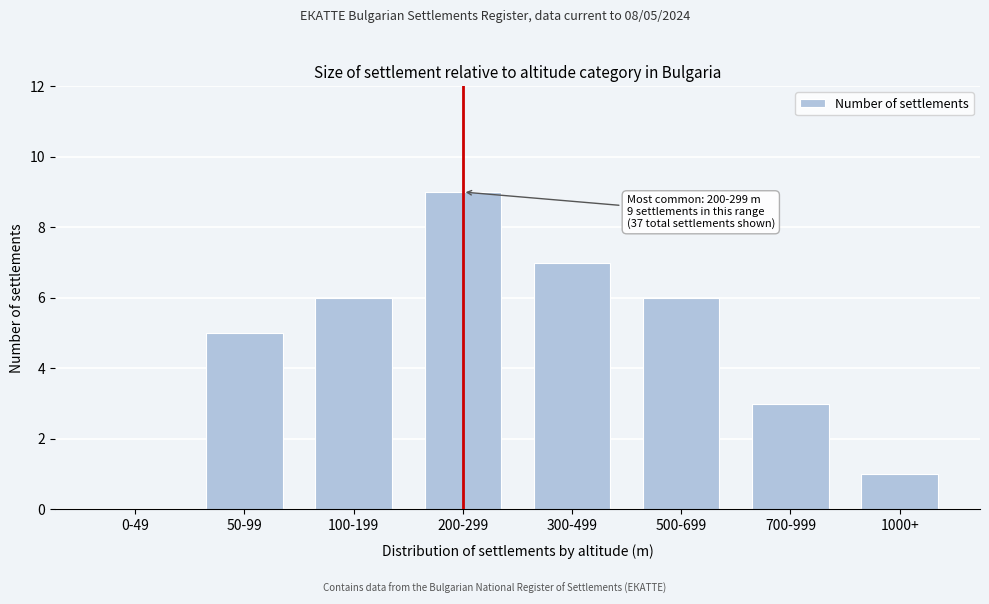

Reading left to right, transcribe all the data shown in this chart.

0-49=0	50-99=5	100-199=6	200-299=9	300-499=7	500-699=6	700-999=3	1000+=1